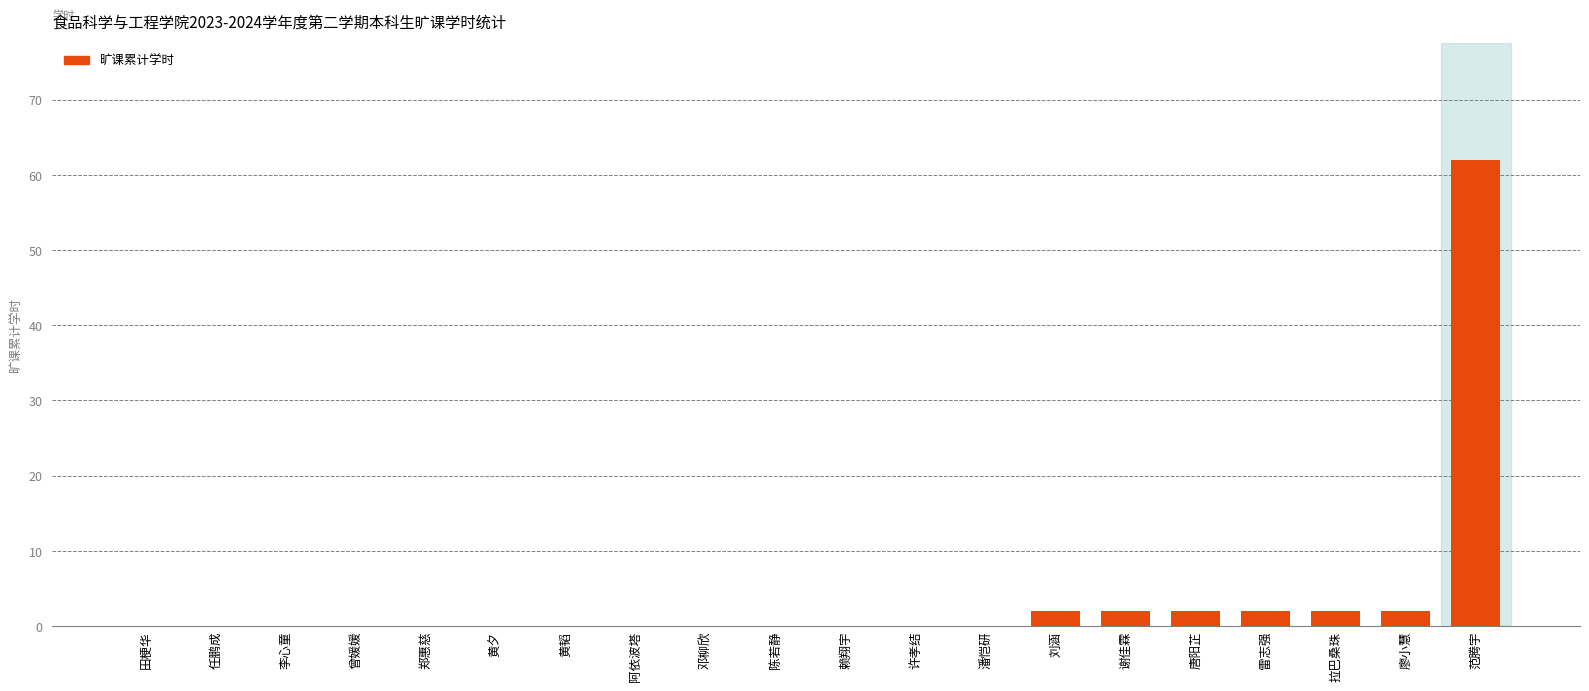

What is the sum of all values?

74